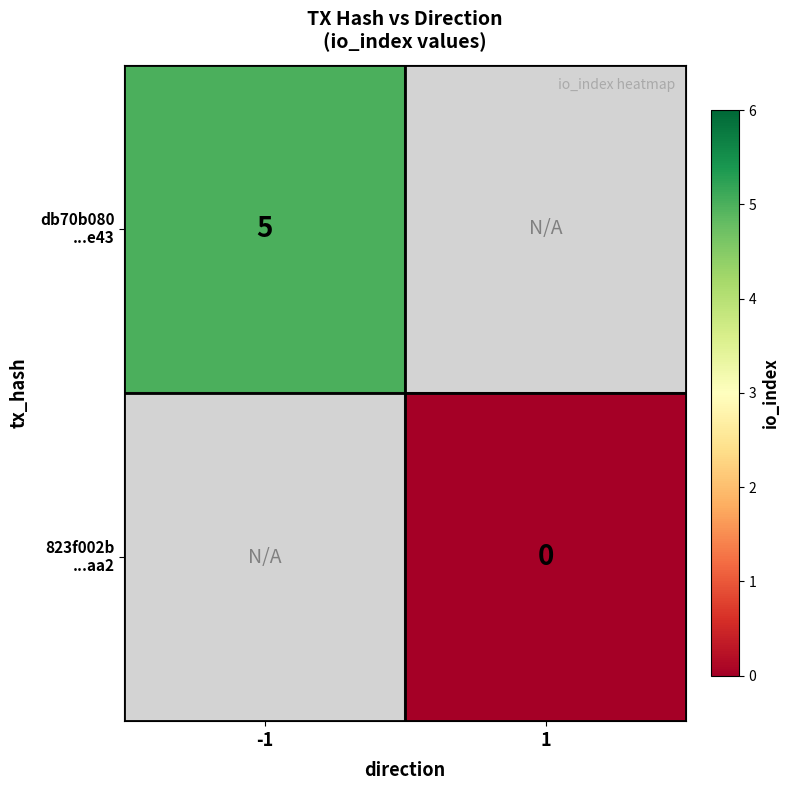

What is the maximum value shown in the chart?

5.0